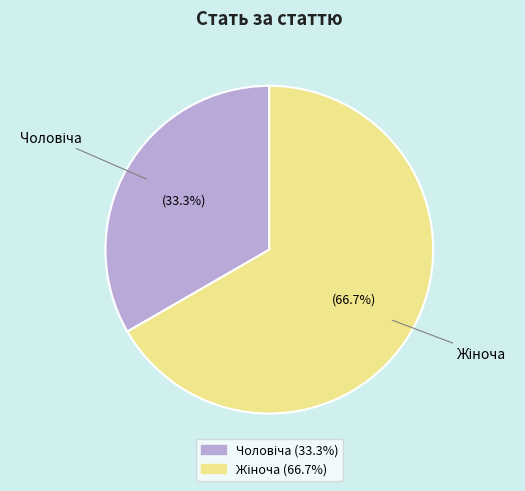

Is there any slice that represents more than half of the pie?

Yes